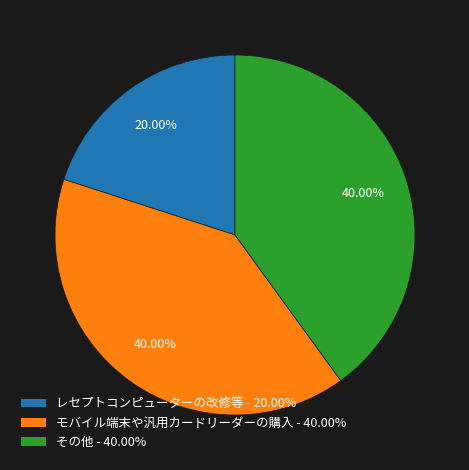

What percentage is the その他 slice, to the nearest percent?

40%